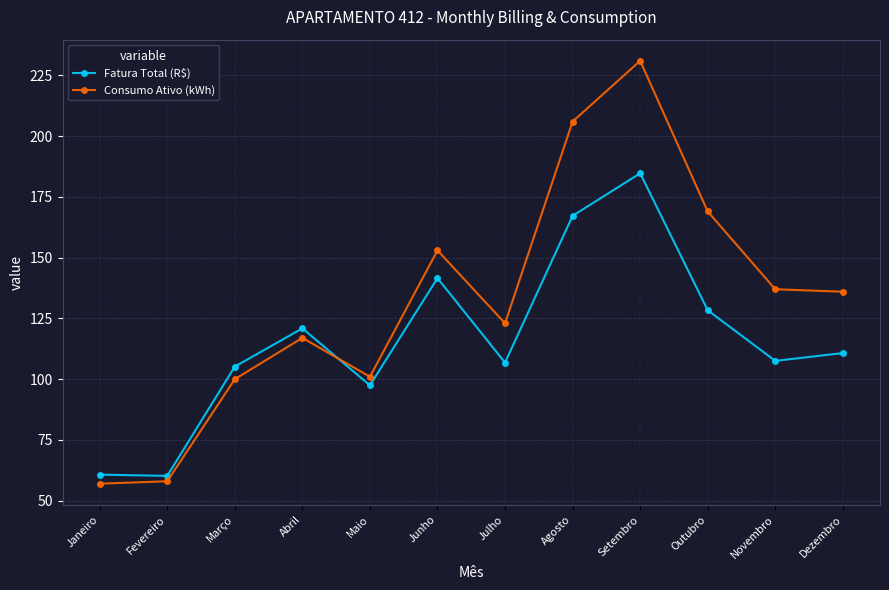

What is the maximum value for Fatura Total (R$)?

184.7